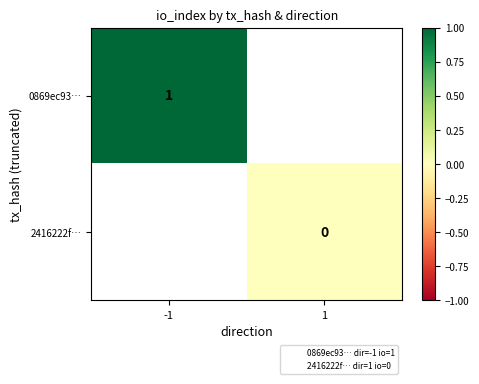

Count the number of categories in the chart.

2